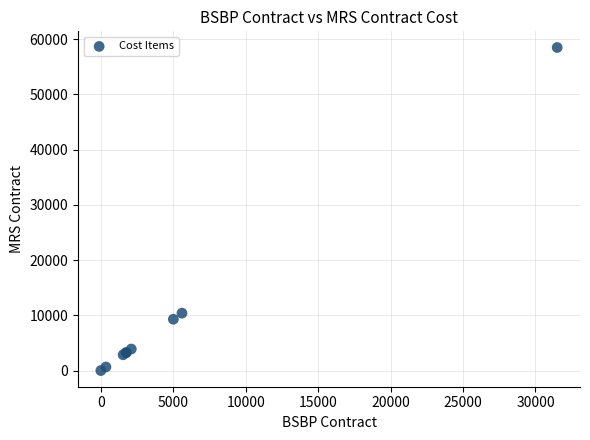

What Y value in the scatter plot is closest to 29250?

10400.0